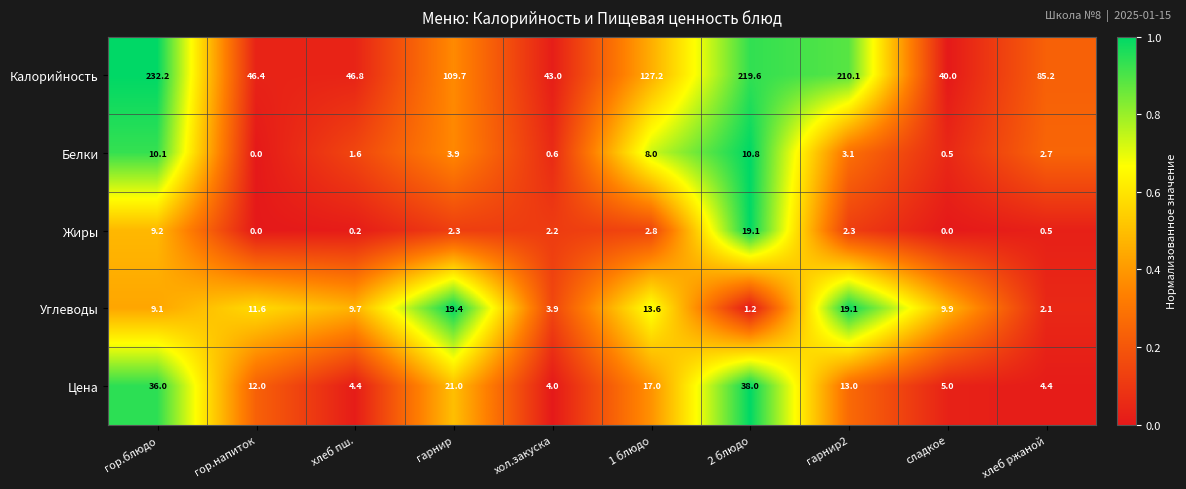

At which category is the sum across all series the highest?

гор.блюдо